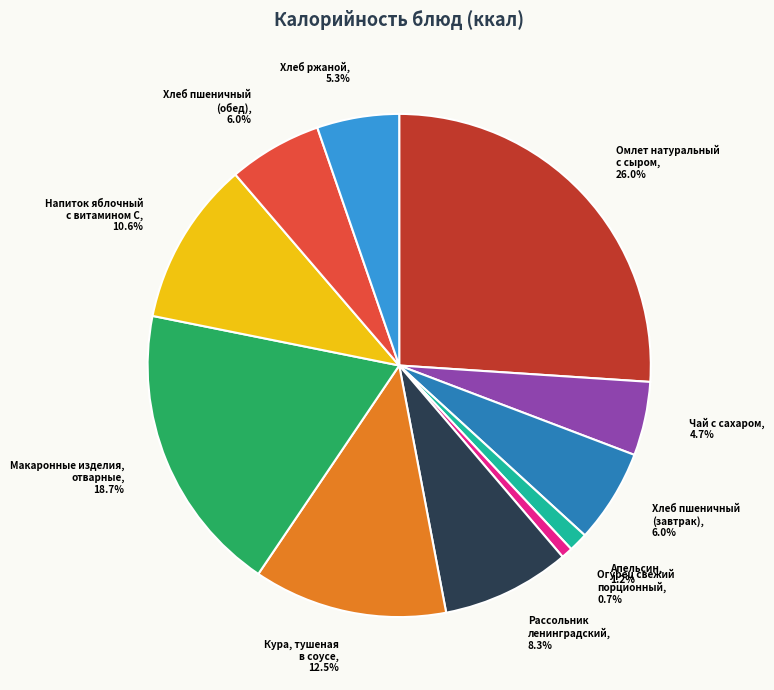

Is Хлеб пшеничный (завтрак) the majority of the pie?

No